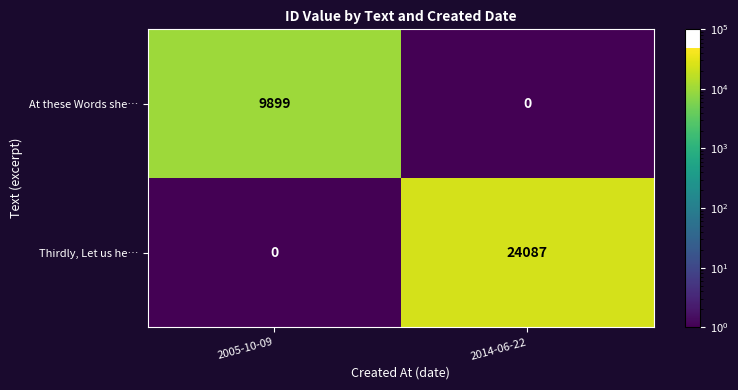

Where is Thirdly, Let us he… nearest to the value 12043?

2005-10-09